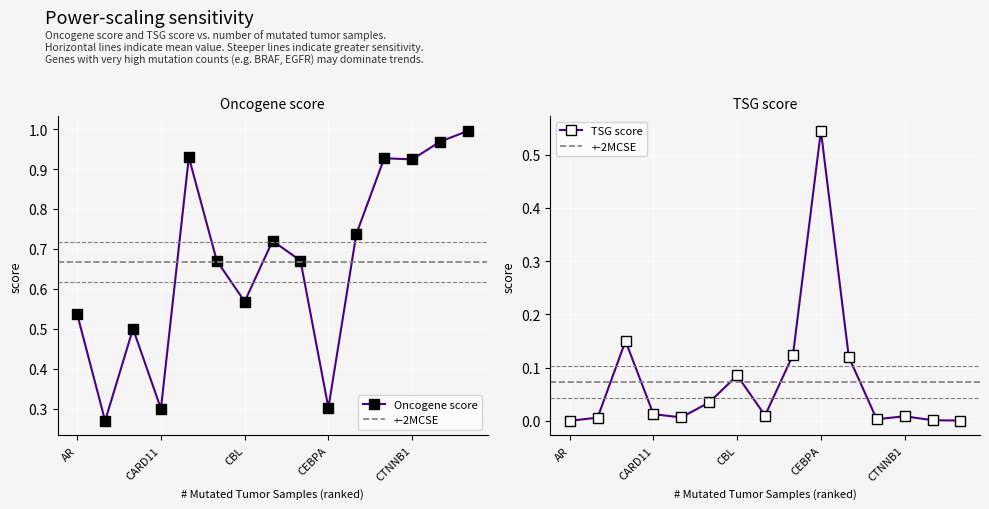

At how many categories does at least one series exceed 0?

15